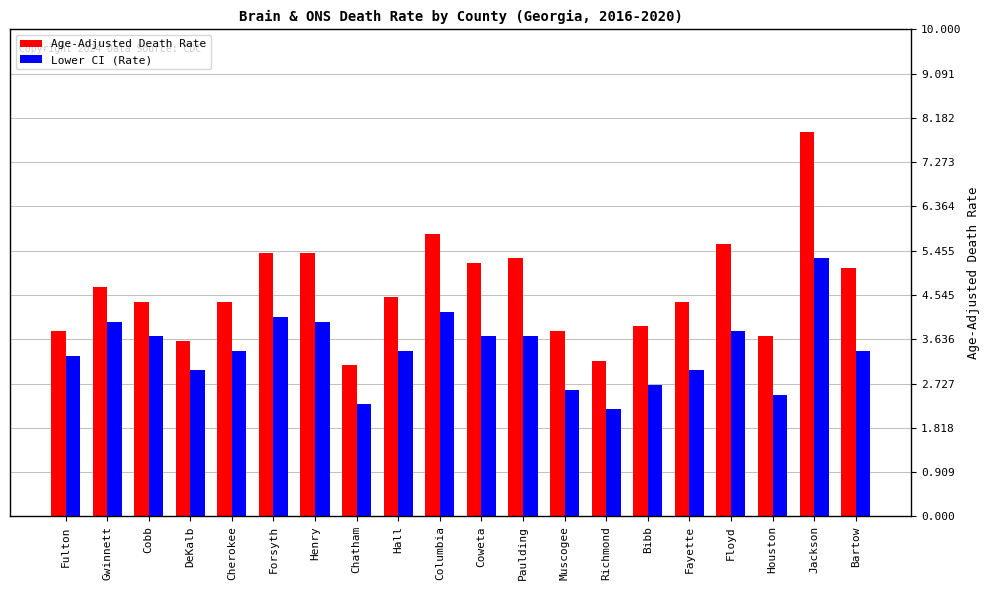

True or false: Age-Adjusted Death Rate has a value of 7.7 at Fayette.

False